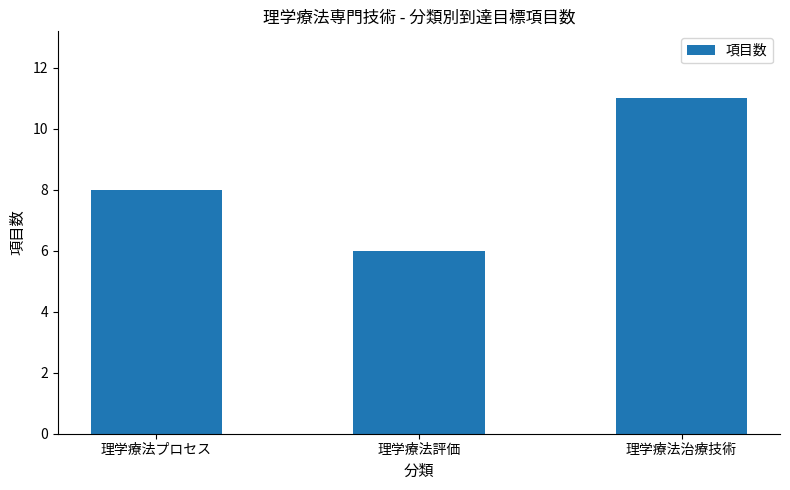

What is the smallest value displayed?

6